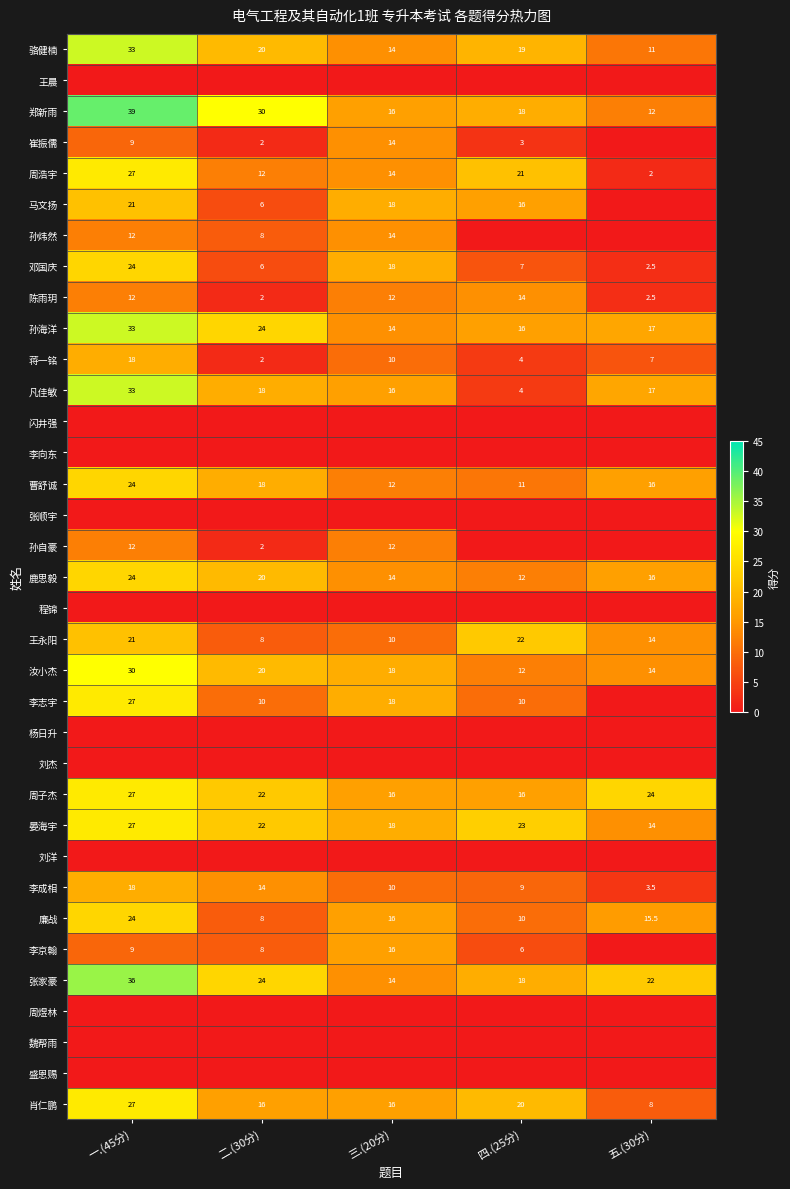

The value of 马文扬 at 三.(20分) is 8.5. True or false?

False